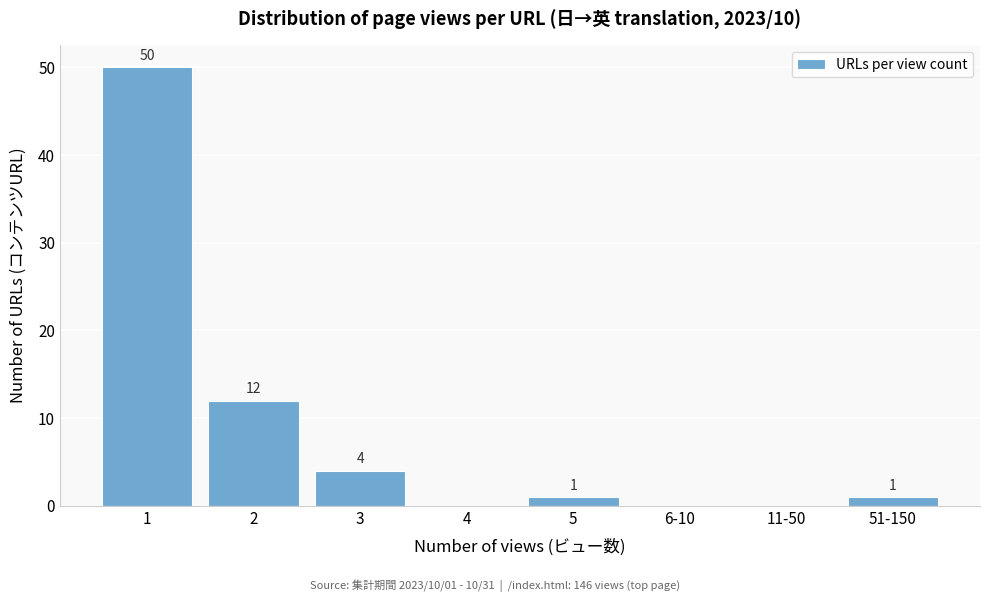

Reading left to right, what are all the values shown in this chart?

1=50	2=12	3=4	4=0	5=1	6-10=0	11-50=0	51-150=1